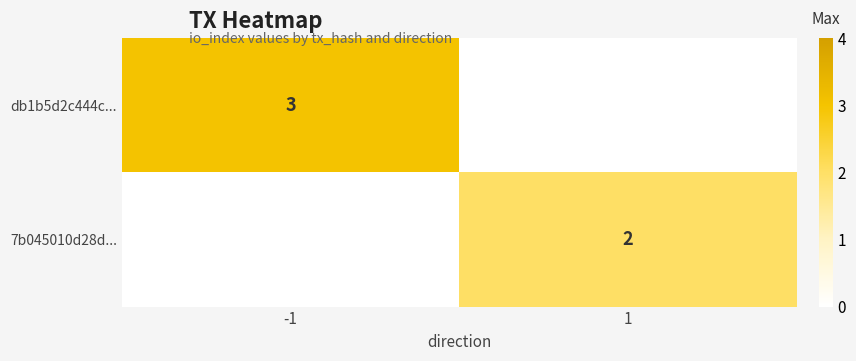

The db1b5d2c444c... series shows 5 at -1. True or false?

False